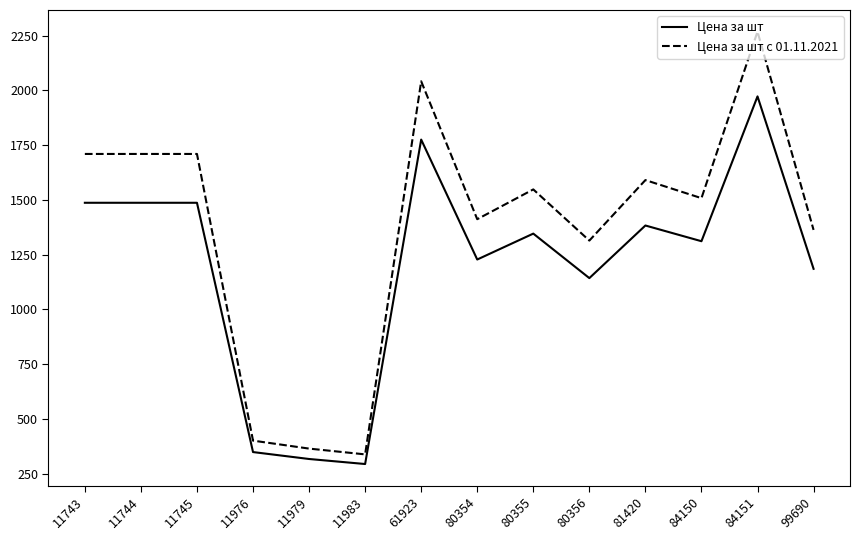

List the series in order of their overall mean, highest first.

Цена за шт с 01.11.2021, Цена за шт